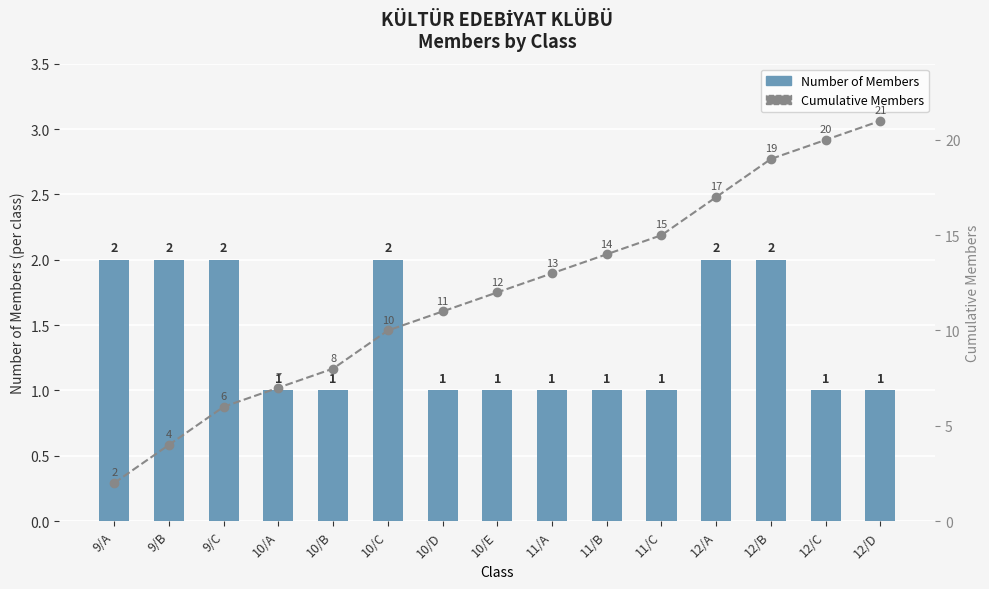

What is the difference between the highest and lowest values at 11/C?

14